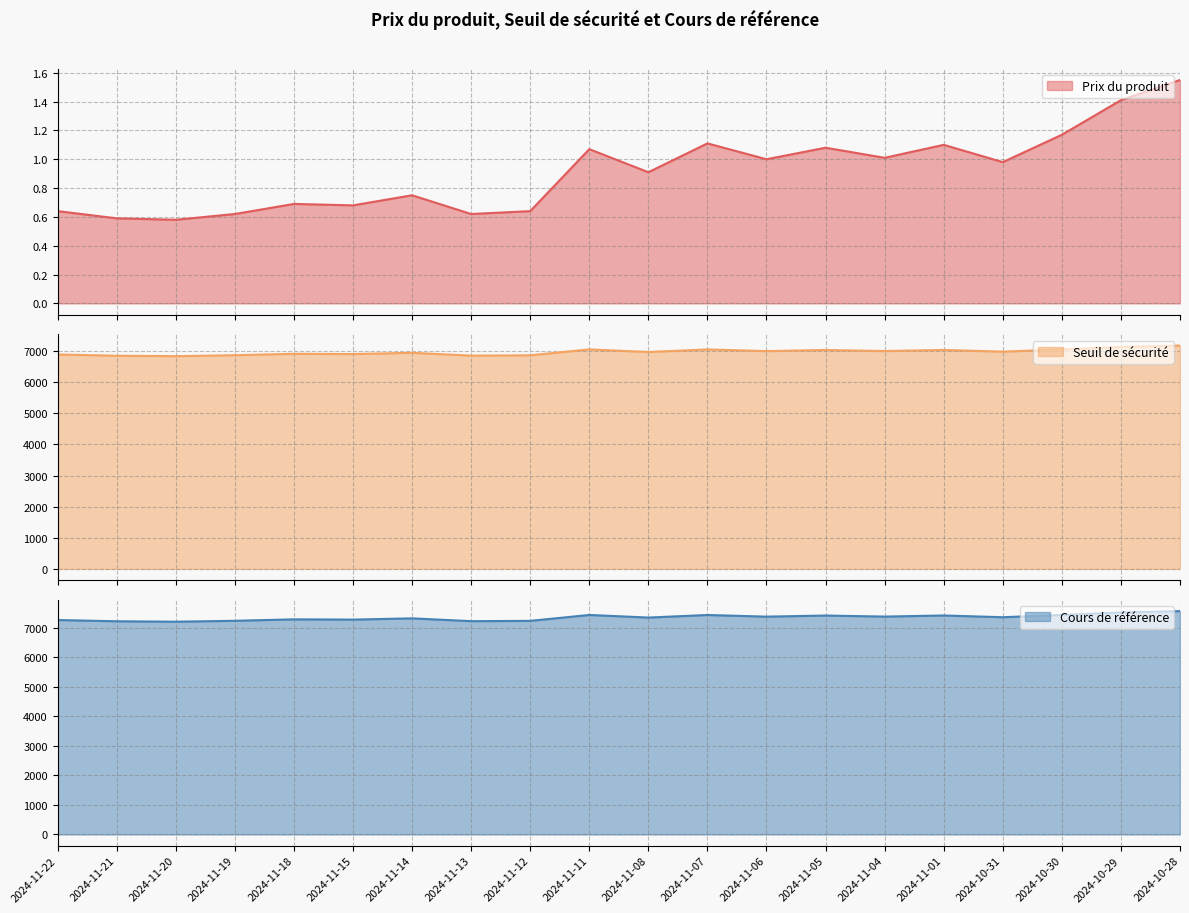

Count the number of categories in the chart.

20